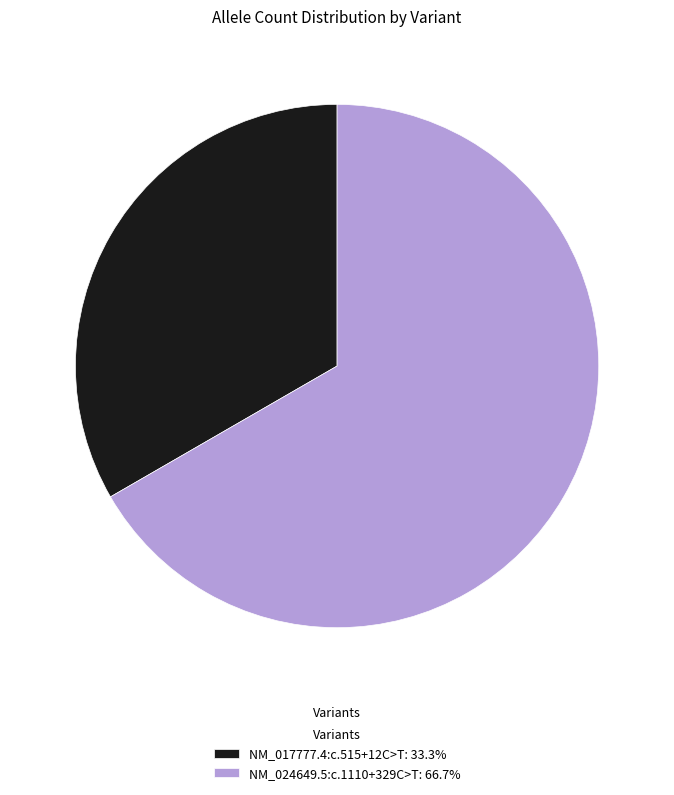

How many segments does this pie chart have?

2